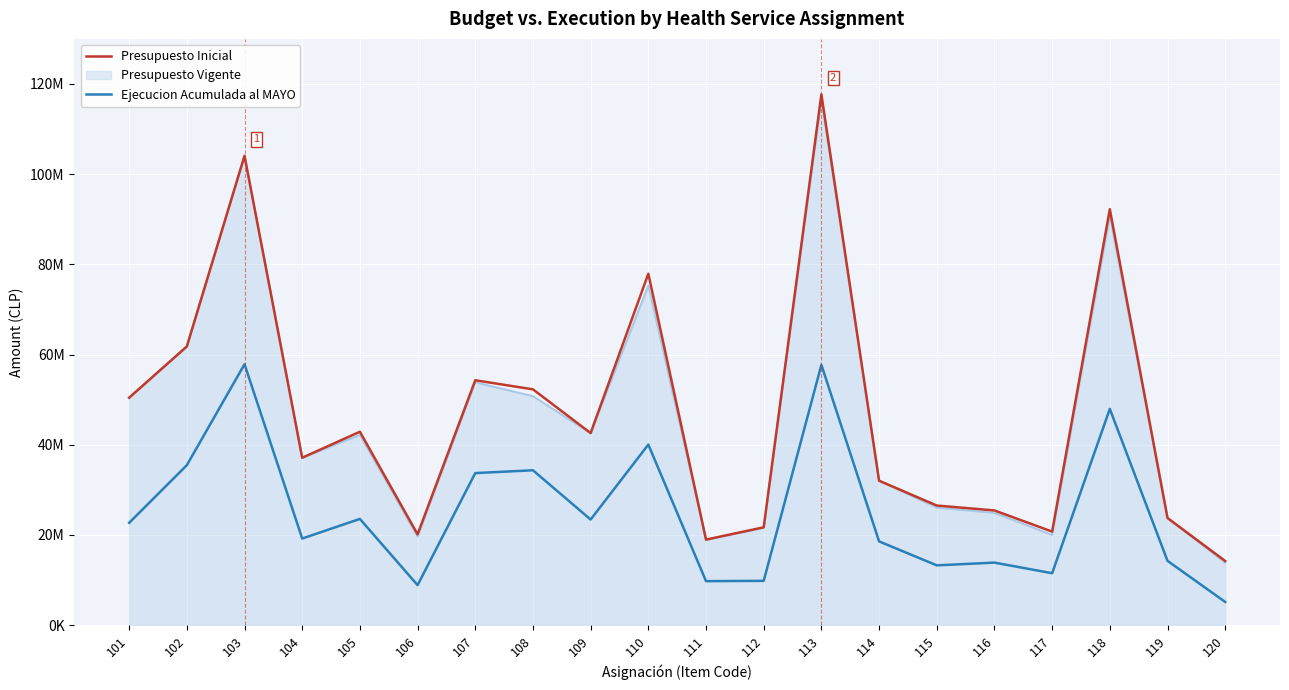

Which series changed the most between 107 and 112?

Presupuesto Inicial